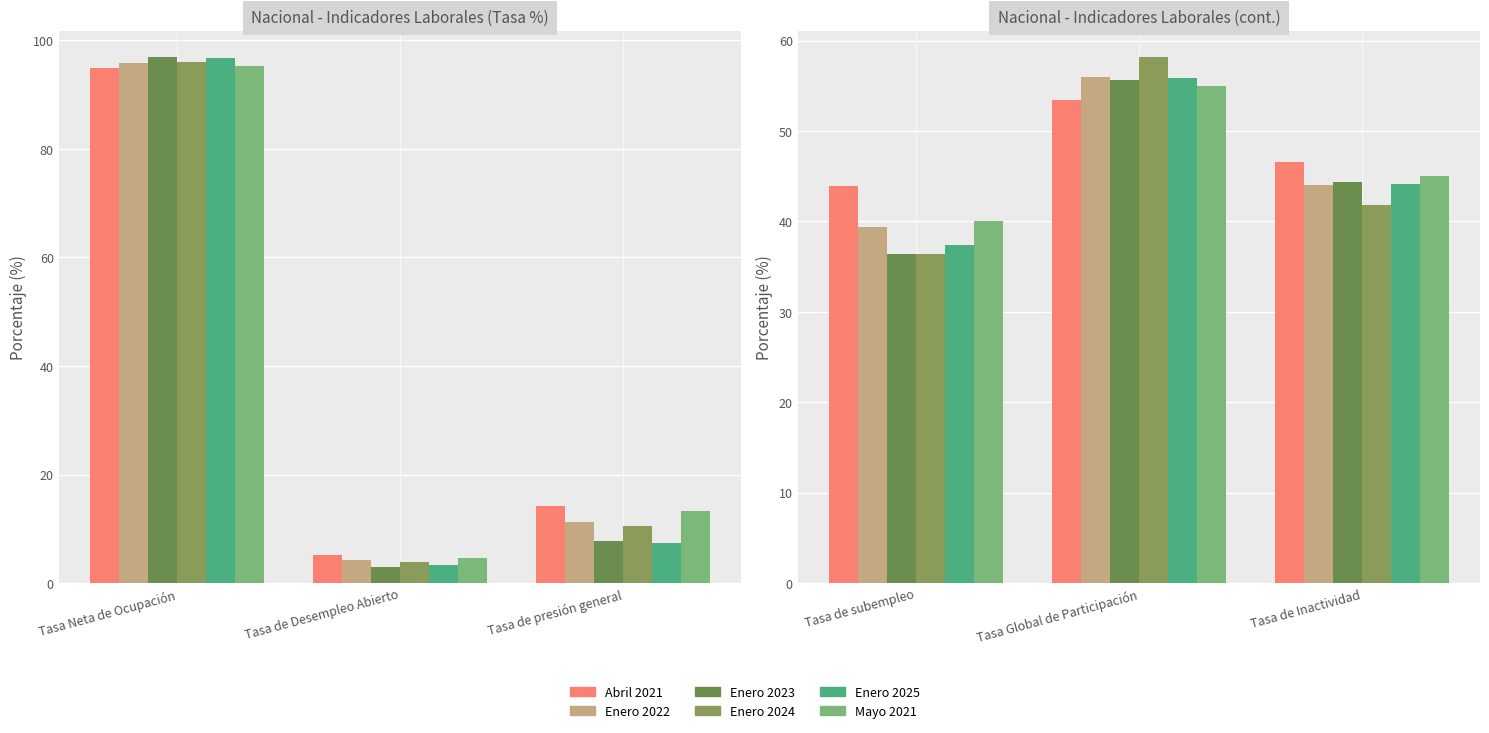

Is it true that Enero 2025 equals 65.9 at Tasa de subempleo?

False